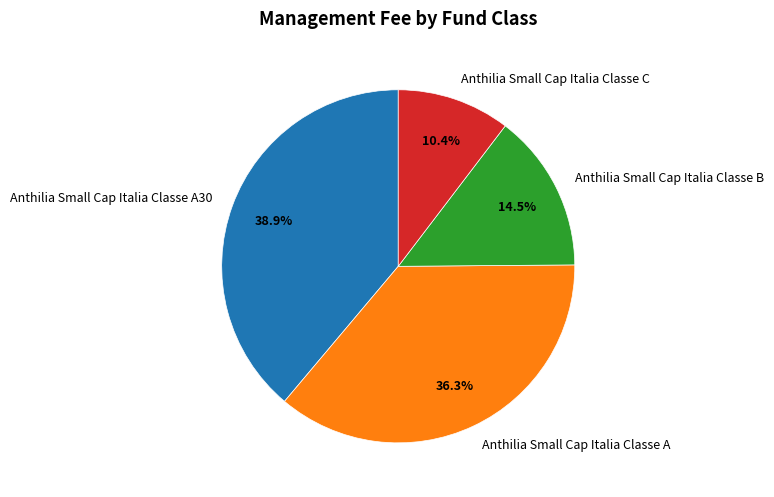

Between Anthilia Small Cap Italia Classe A30 and Anthilia Small Cap Italia Classe B, which is larger?

Anthilia Small Cap Italia Classe A30